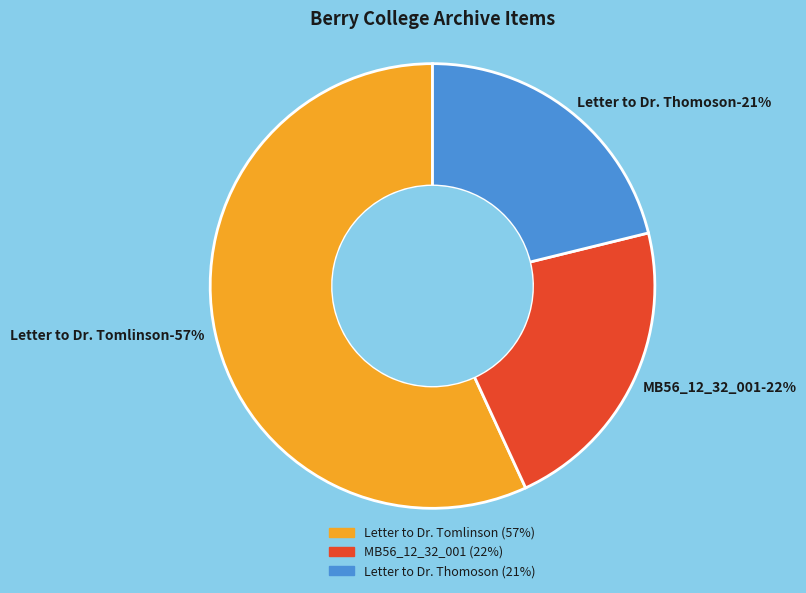

To the nearest percent, what is the difference between the Item 3396 (Letter to Dr. Thomoson) and Item 9126 (Letter to Dr. Tomlinson) slice percentages?

36%